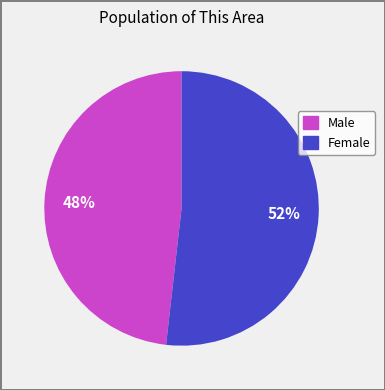

What is the largest slice in the pie chart?

Female